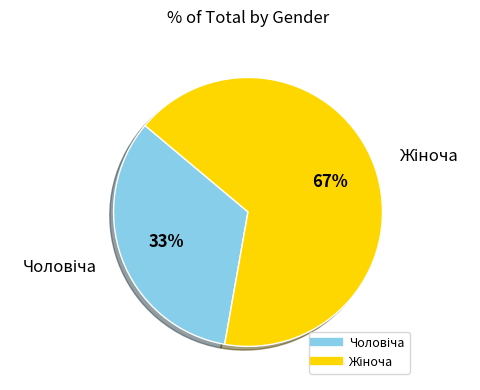

Is there a majority slice in this chart?

Yes